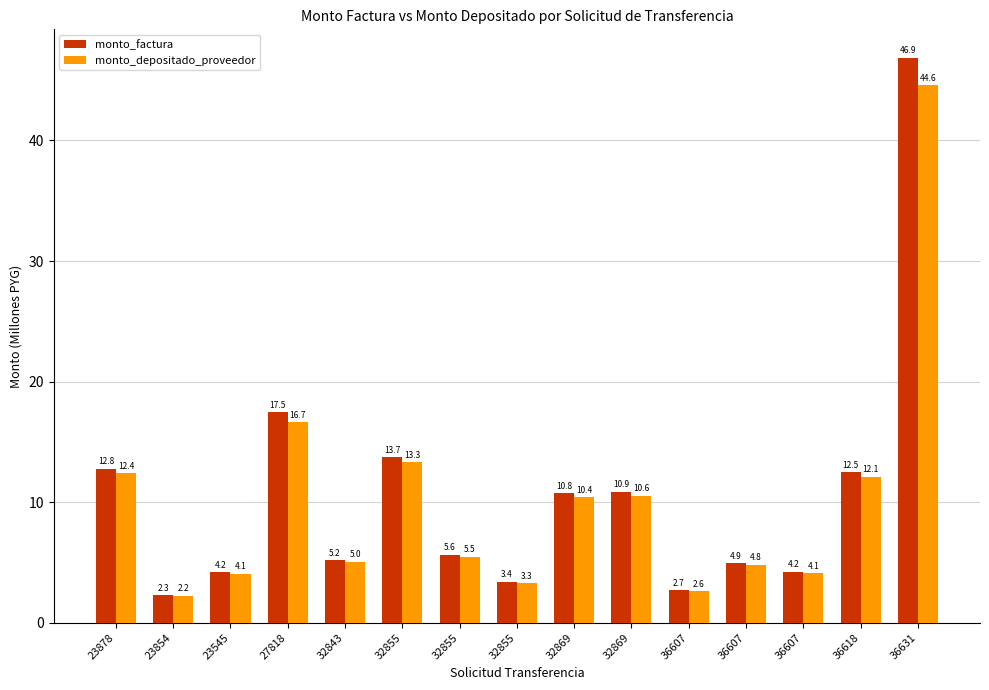

Reading left to right, transcribe all the data shown in this chart.

monto_factura: 23878=12.8	23854=2.3	23545=4.2	27818=17.5	32843=5.2	32855=13.7	32855=5.6	32855=3.4	32869=10.8	32869=10.9	36607=2.7	36607=4.9	36607=4.2	36618=12.5	36631=46.9
monto_depositado_proveedor: 23878=12.4	23854=2.2	23545=4.1	27818=16.7	32843=5.0	32855=13.3	32855=5.5	32855=3.3	32869=10.4	32869=10.6	36607=2.6	36607=4.8	36607=4.1	36618=12.1	36631=44.6